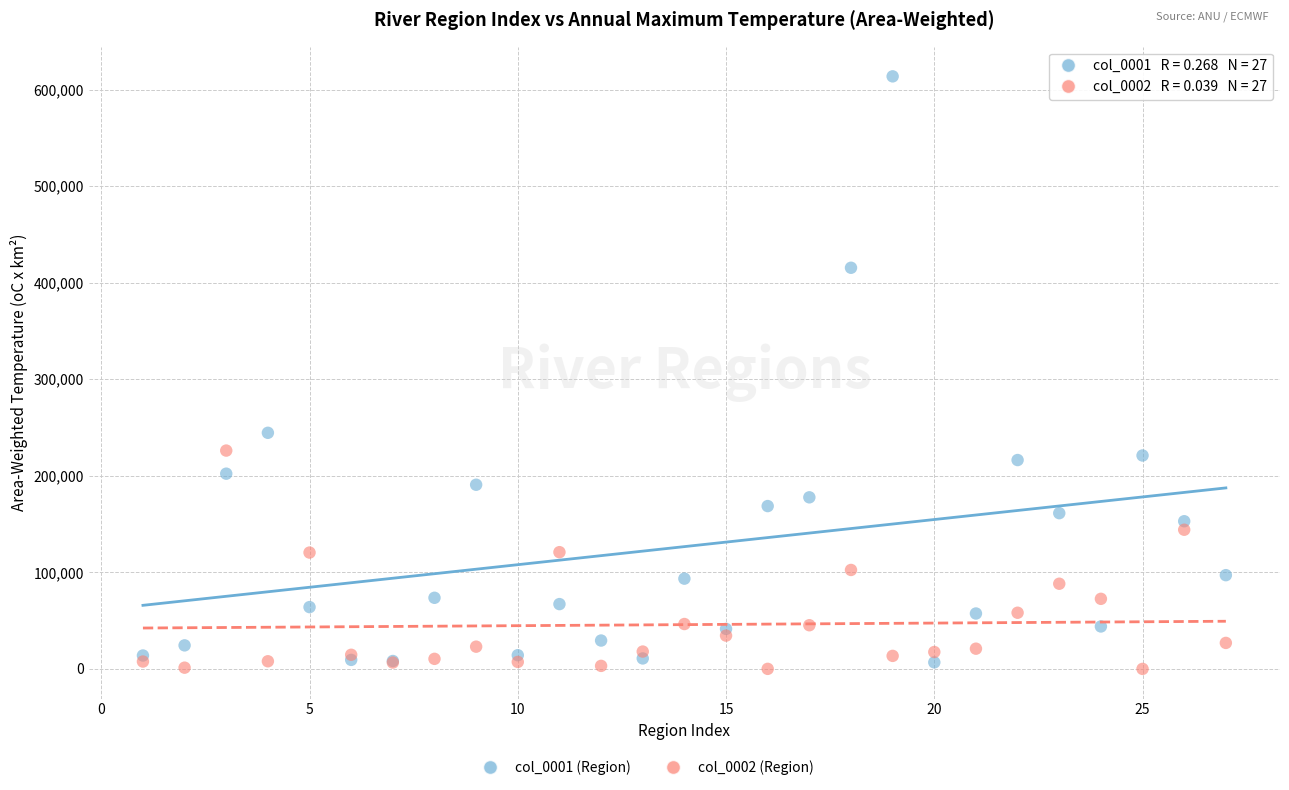

Across all series, what Y value is closest to 306845?

244520.0